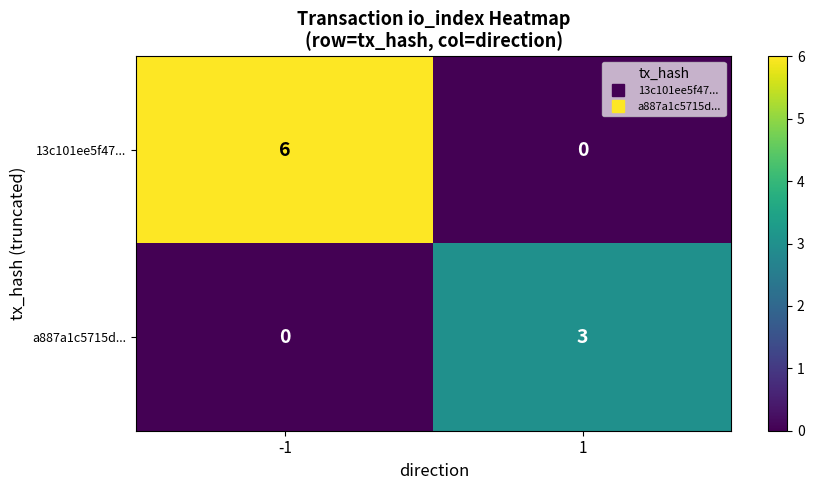

What is the difference between the highest and lowest values at -1?

6